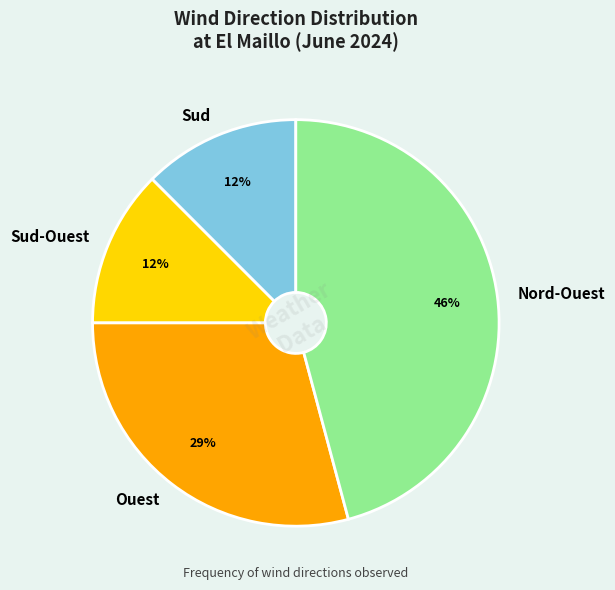

What is the largest slice in the pie chart?

Nord-Ouest